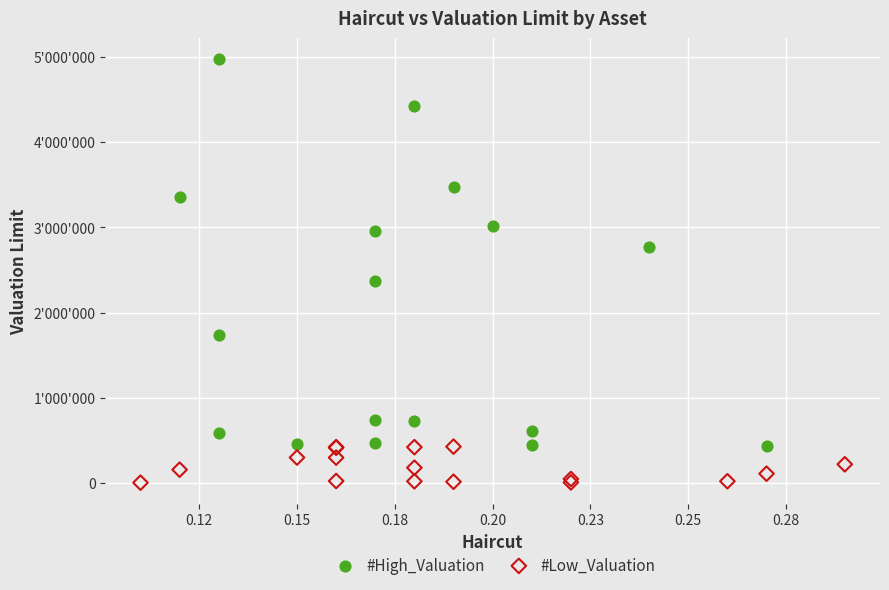

Which series has the largest Y range (max minus min)?

#High_Valuation